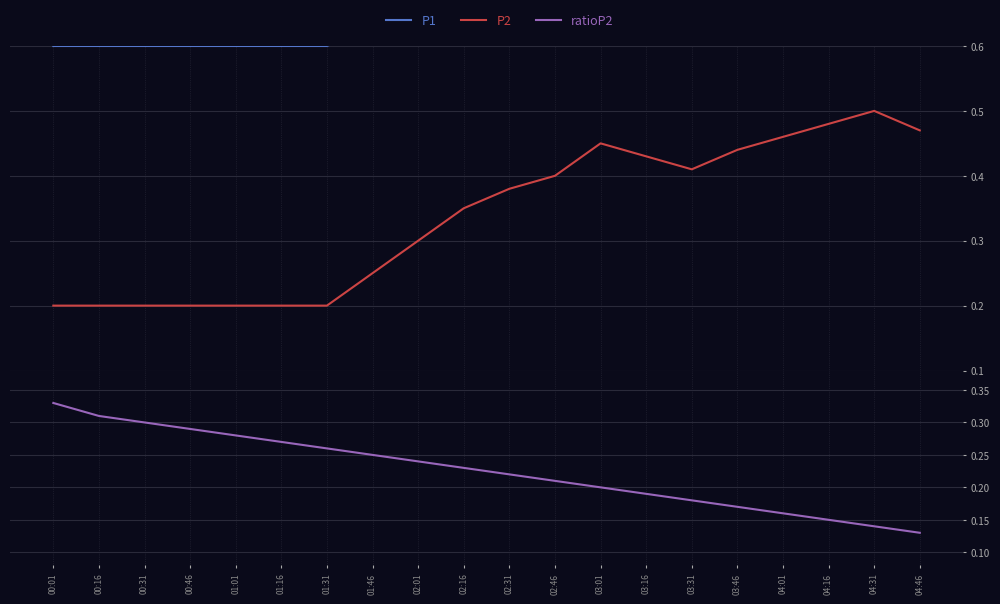

At which category does P2 reach its first local valley?

03:31